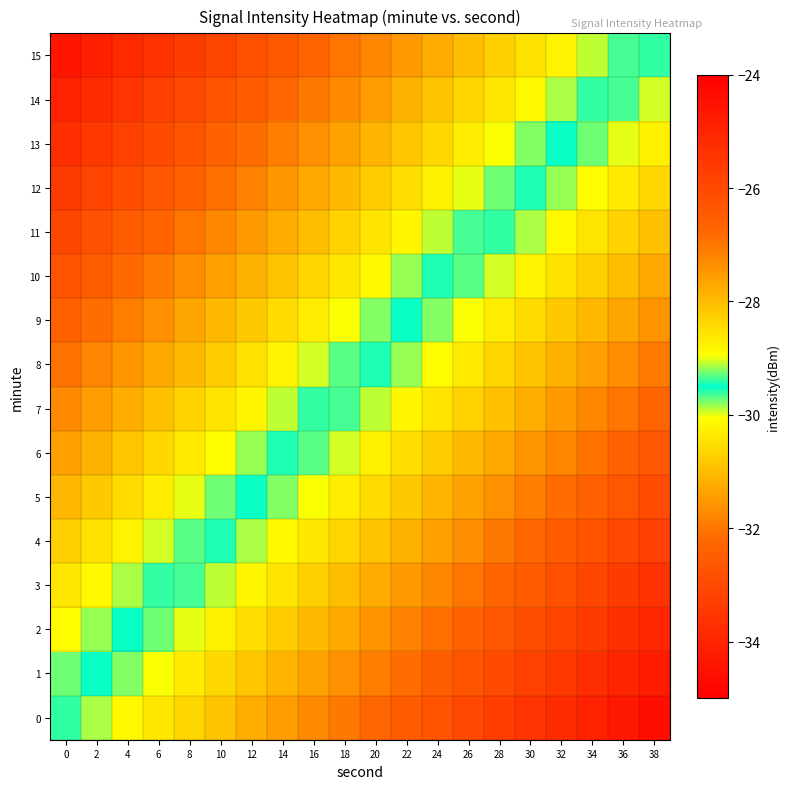

Reading left to right, what are all the values shown in this chart?

0: 0=-29.6	2=-29.9	4=-30.1	6=-30.4	8=-30.7	10=-30.9	12=-31.2	14=-31.4	16=-31.7	18=-32.0	20=-32.2	22=-32.5	24=-32.8	26=-33.0	28=-33.3	30=-33.5	32=-33.8	34=-34.1	36=-34.3	38=-34.6
1: 0=-29.3	2=-29.5	4=-29.8	6=-30.1	8=-30.3	10=-30.6	12=-30.8	14=-31.1	16=-31.4	18=-31.6	20=-31.9	22=-32.2	24=-32.4	26=-32.7	28=-33.0	30=-33.2	32=-33.5	34=-33.7	36=-34.0	38=-34.3
2: 0=-28.9	2=-29.2	4=-29.5	6=-29.7	8=-30.0	10=-30.2	12=-30.5	14=-30.8	16=-31.0	18=-31.3	20=-31.6	22=-31.8	24=-32.1	26=-32.4	28=-32.6	30=-32.9	32=-33.1	34=-33.4	36=-33.7	38=-33.9
3: 0=-28.6	2=-28.9	4=-29.1	6=-29.4	8=-29.7	10=-29.9	12=-30.2	14=-30.4	16=-30.7	18=-31.0	20=-31.2	22=-31.5	24=-31.8	26=-32.0	28=-32.3	30=-32.5	32=-32.8	34=-33.1	36=-33.3	38=-33.6
4: 0=-28.3	2=-28.5	4=-28.8	6=-29.1	8=-29.3	10=-29.6	12=-29.8	14=-30.1	16=-30.4	18=-30.6	20=-30.9	22=-31.2	24=-31.4	26=-31.7	28=-32.0	30=-32.2	32=-32.5	34=-32.7	36=-33.0	38=-33.3
5: 0=-27.9	2=-28.2	4=-28.5	6=-28.7	8=-29.0	10=-29.2	12=-29.5	14=-29.8	16=-30.0	18=-30.3	20=-30.6	22=-30.8	24=-31.1	26=-31.4	28=-31.6	30=-31.9	32=-32.1	34=-32.4	36=-32.7	38=-32.9
6: 0=-27.6	2=-27.9	4=-28.1	6=-28.4	8=-28.7	10=-28.9	12=-29.2	14=-29.4	16=-29.7	18=-30.0	20=-30.2	22=-30.5	24=-30.8	26=-31.0	28=-31.3	30=-31.5	32=-31.8	34=-32.1	36=-32.3	38=-32.6
7: 0=-27.3	2=-27.5	4=-27.8	6=-28.1	8=-28.3	10=-28.6	12=-28.8	14=-29.1	16=-29.4	18=-29.6	20=-29.9	22=-30.2	24=-30.4	26=-30.7	28=-31.0	30=-31.2	32=-31.5	34=-31.7	36=-32.0	38=-32.3
8: 0=-26.9	2=-27.2	4=-27.5	6=-27.7	8=-28.0	10=-28.2	12=-28.5	14=-28.8	16=-29.0	18=-29.3	20=-29.6	22=-29.8	24=-30.1	26=-30.4	28=-30.6	30=-30.9	32=-31.1	34=-31.4	36=-31.7	38=-31.9
9: 0=-26.6	2=-26.9	4=-27.1	6=-27.4	8=-27.7	10=-27.9	12=-28.2	14=-28.4	16=-28.7	18=-29.0	20=-29.2	22=-29.5	24=-29.8	26=-30.0	28=-30.3	30=-30.5	32=-30.8	34=-31.1	36=-31.3	38=-31.6
10: 0=-26.3	2=-26.5	4=-26.8	6=-27.1	8=-27.3	10=-27.6	12=-27.8	14=-28.1	16=-28.4	18=-28.6	20=-28.9	22=-29.2	24=-29.4	26=-29.7	28=-30.0	30=-30.2	32=-30.5	34=-30.7	36=-31.0	38=-31.3
11: 0=-25.9	2=-26.2	4=-26.5	6=-26.7	8=-27.0	10=-27.2	12=-27.5	14=-27.8	16=-28.0	18=-28.3	20=-28.6	22=-28.8	24=-29.1	26=-29.4	28=-29.6	30=-29.9	32=-30.1	34=-30.4	36=-30.7	38=-30.9
12: 0=-25.6	2=-25.9	4=-26.1	6=-26.4	8=-26.7	10=-26.9	12=-27.2	14=-27.4	16=-27.7	18=-28.0	20=-28.2	22=-28.5	24=-28.8	26=-29.0	28=-29.3	30=-29.5	32=-29.8	34=-30.1	36=-30.3	38=-30.6
13: 0=-25.3	2=-25.5	4=-25.8	6=-26.1	8=-26.3	10=-26.6	12=-26.8	14=-27.1	16=-27.4	18=-27.6	20=-27.9	22=-28.2	24=-28.4	26=-28.7	28=-29.0	30=-29.2	32=-29.5	34=-29.7	36=-30.0	38=-30.3
14: 0=-24.9	2=-25.2	4=-25.5	6=-25.7	8=-26.0	10=-26.2	12=-26.5	14=-26.8	16=-27.0	18=-27.3	20=-27.6	22=-27.8	24=-28.1	26=-28.4	28=-28.6	30=-28.9	32=-29.1	34=-29.4	36=-29.7	38=-29.9
15: 0=-24.6	2=-24.9	4=-25.1	6=-25.4	8=-25.7	10=-25.9	12=-26.2	14=-26.4	16=-26.7	18=-27.0	20=-27.2	22=-27.5	24=-27.8	26=-28.0	28=-28.3	30=-28.5	32=-28.8	34=-29.1	36=-29.3	38=-29.6